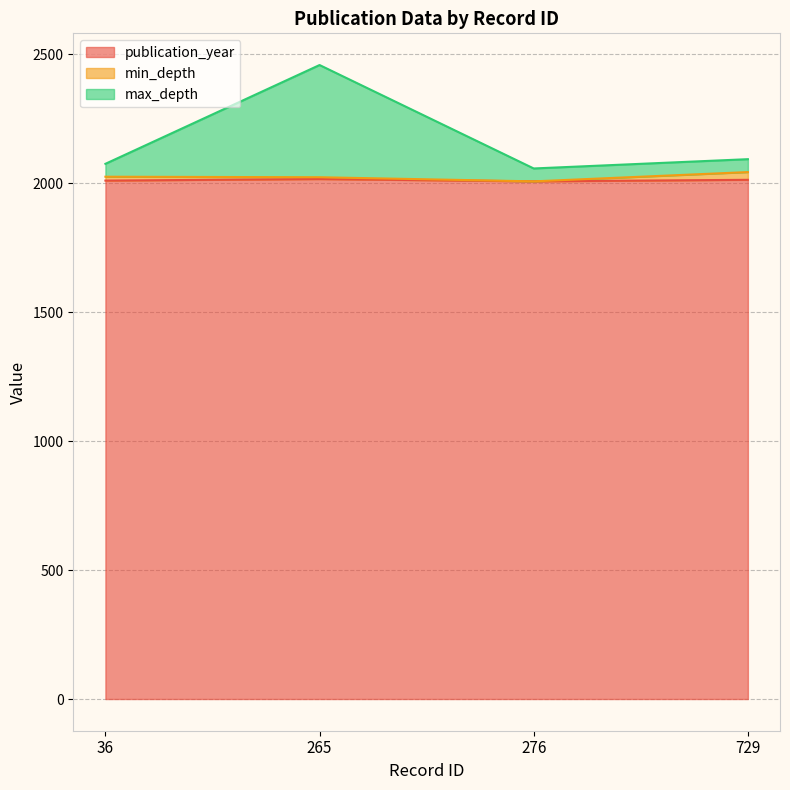

The publication_year series shows 2010 at 36. True or false?

True